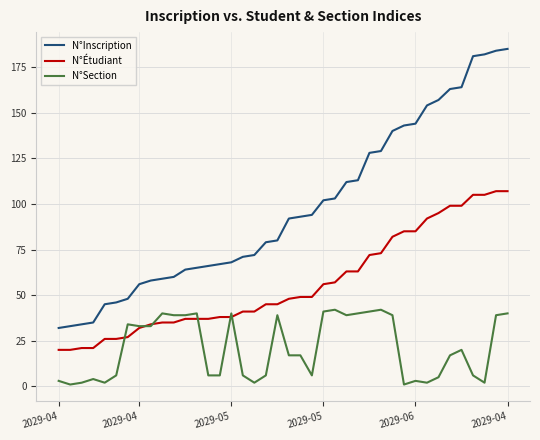

List the series in order of their overall mean, lowest first.

N°Section, N°Étudiant, N°Inscription